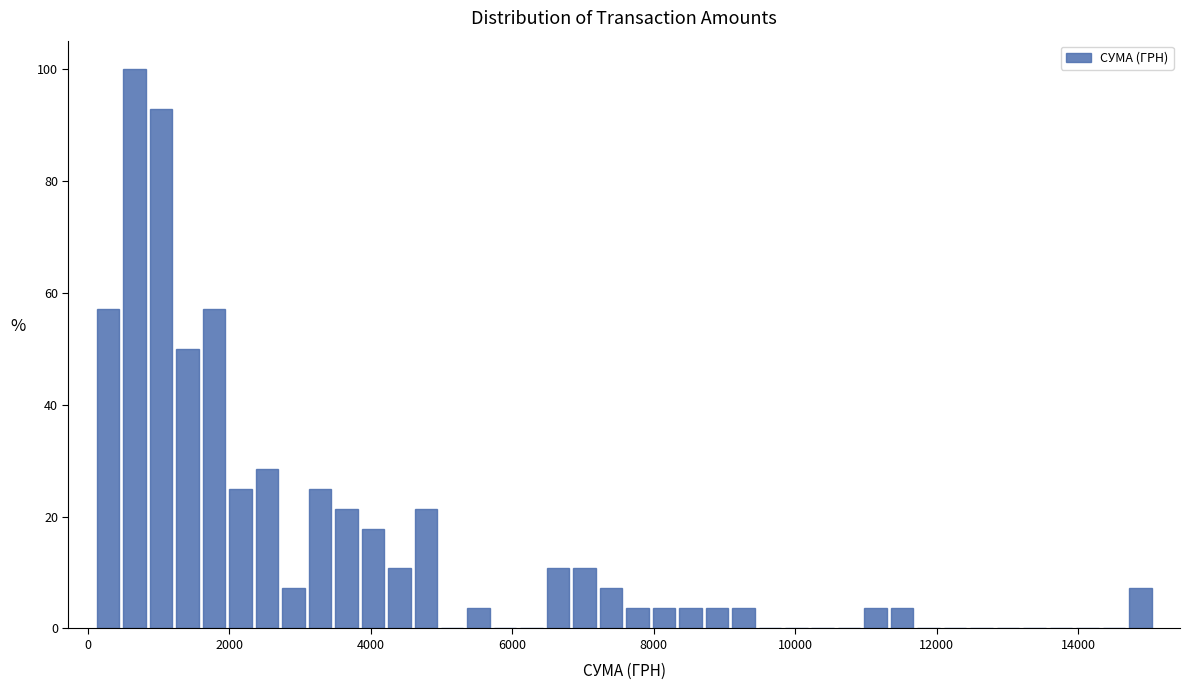

Read against the x-axis, roughly where is the centre of the tallest bar?

600